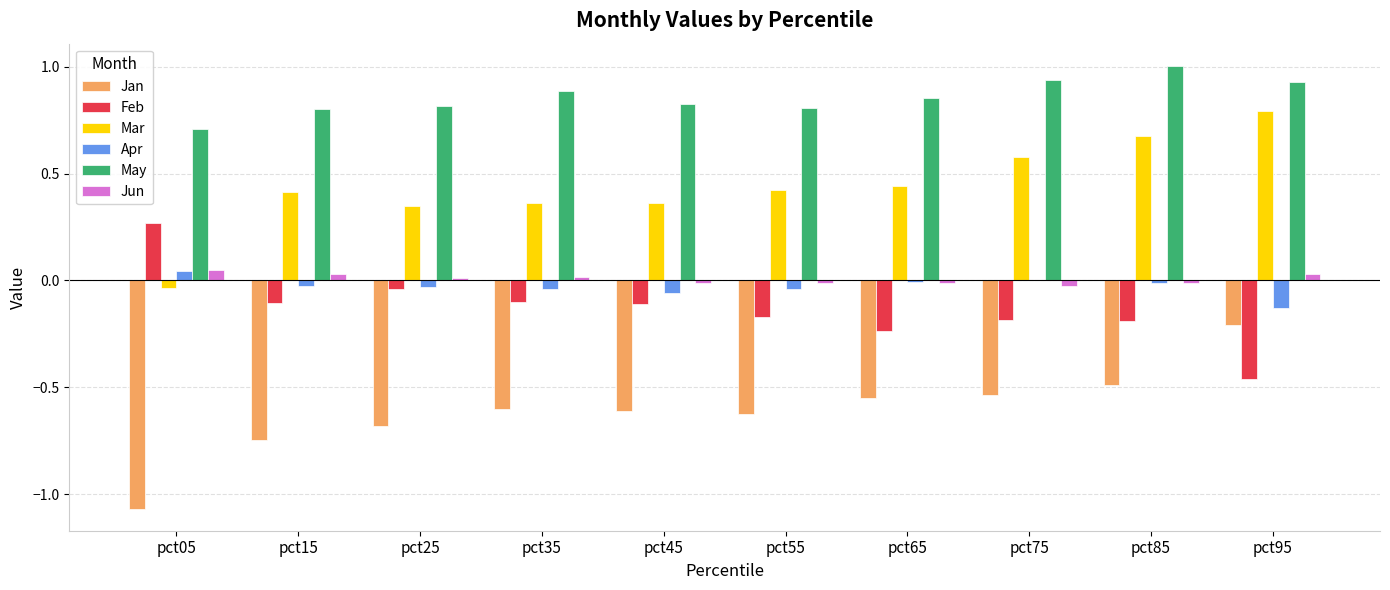

True or false: Mar has a value of 0.4 at pct85.

False